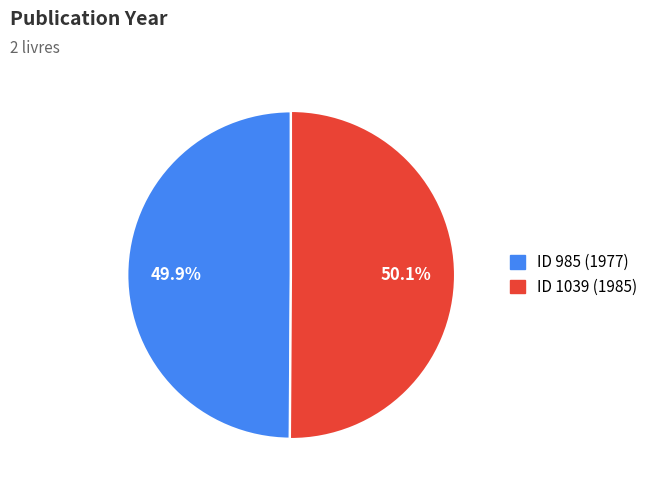

Does any single category account for the majority?

Yes